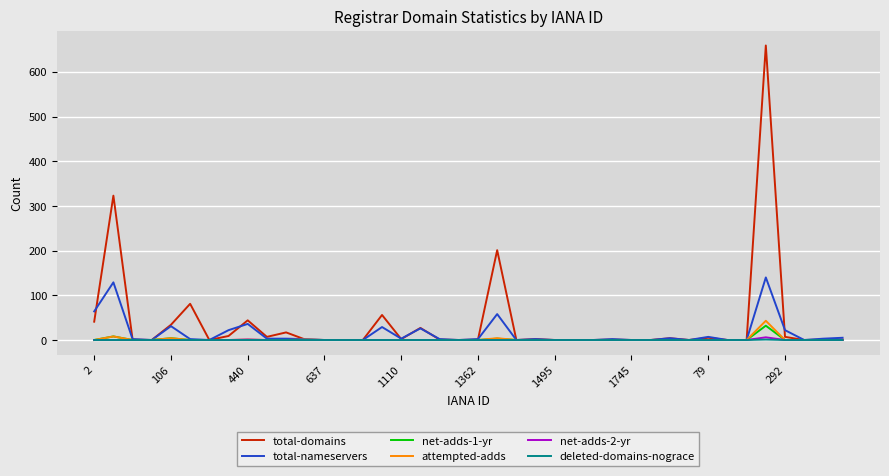

At how many categories does at least one series exceed 509?

1